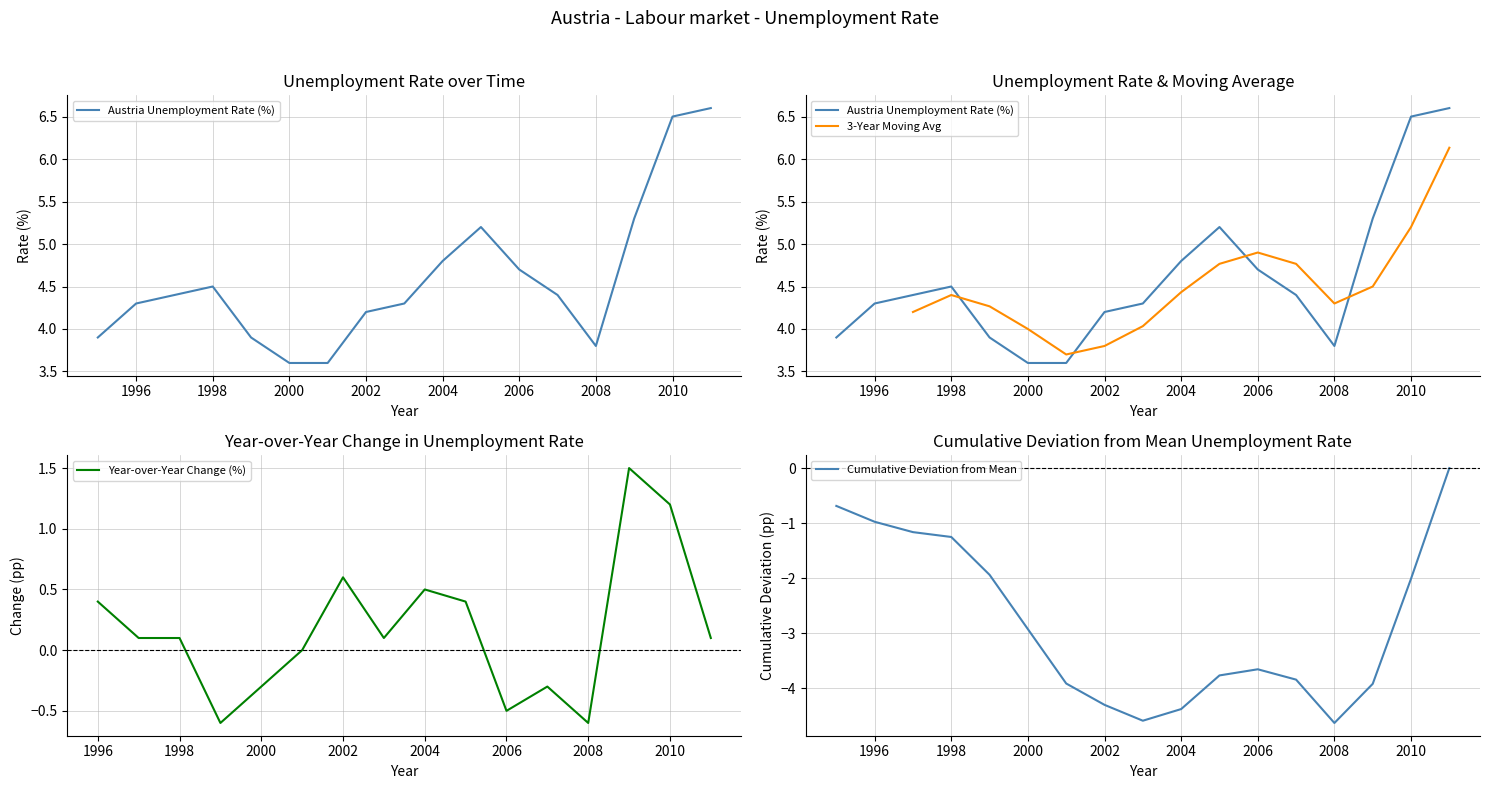

Which label corresponds to the largest value in the chart?

2011